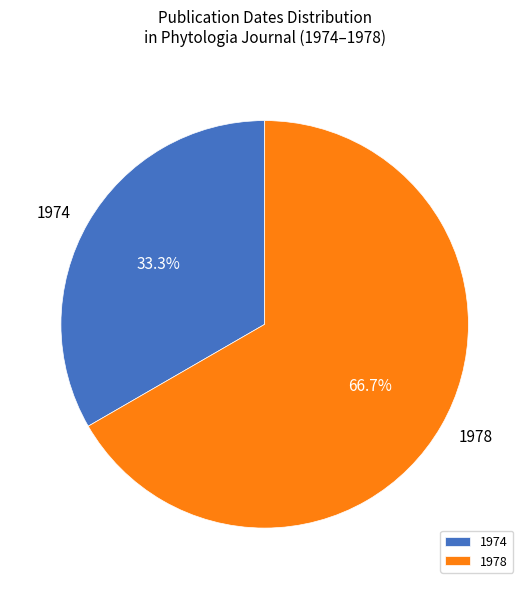

Which slice represents more than half of the pie?

1978